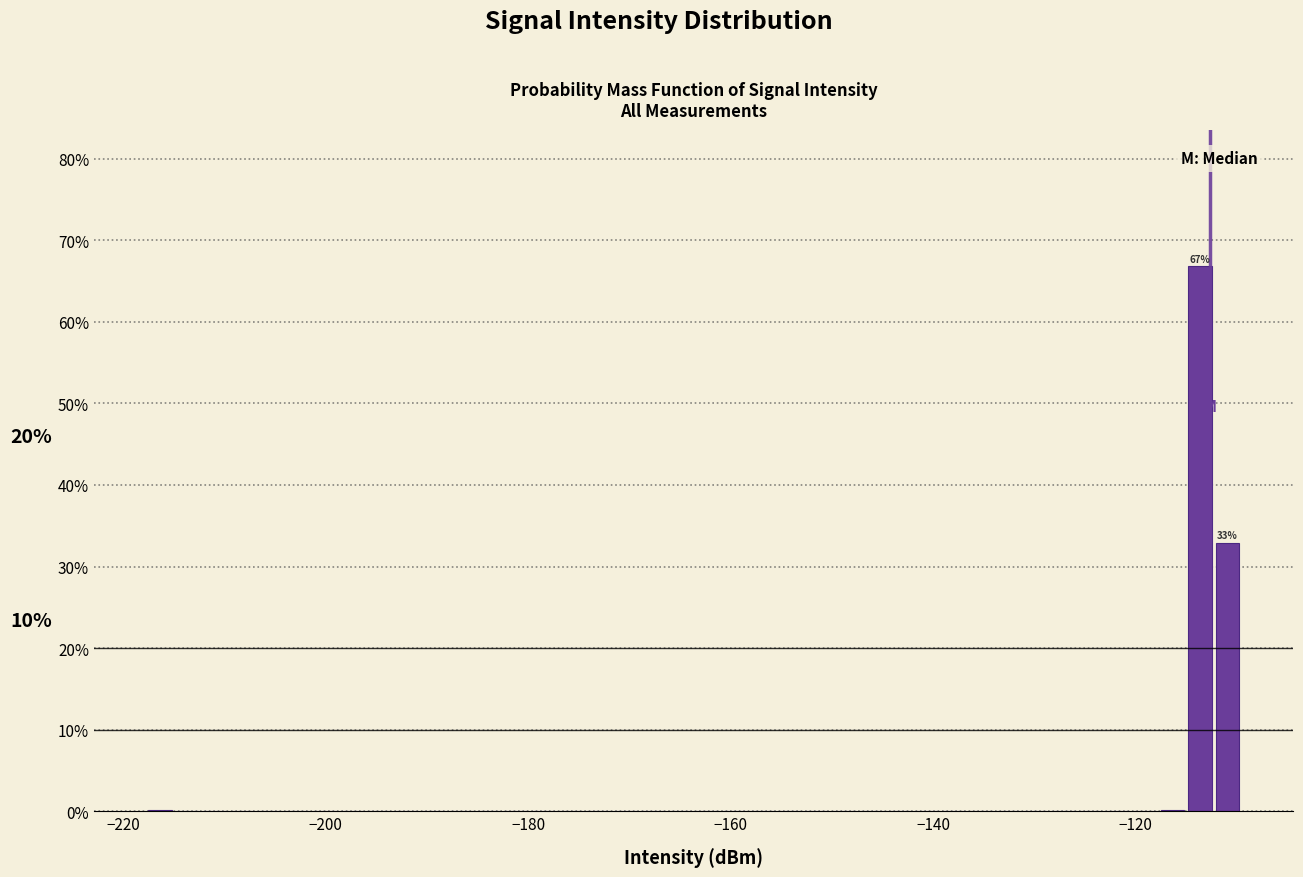

Around what value on the x-axis is the tallest bar? Give the approximate position of its centre, as read against the axis.

-114